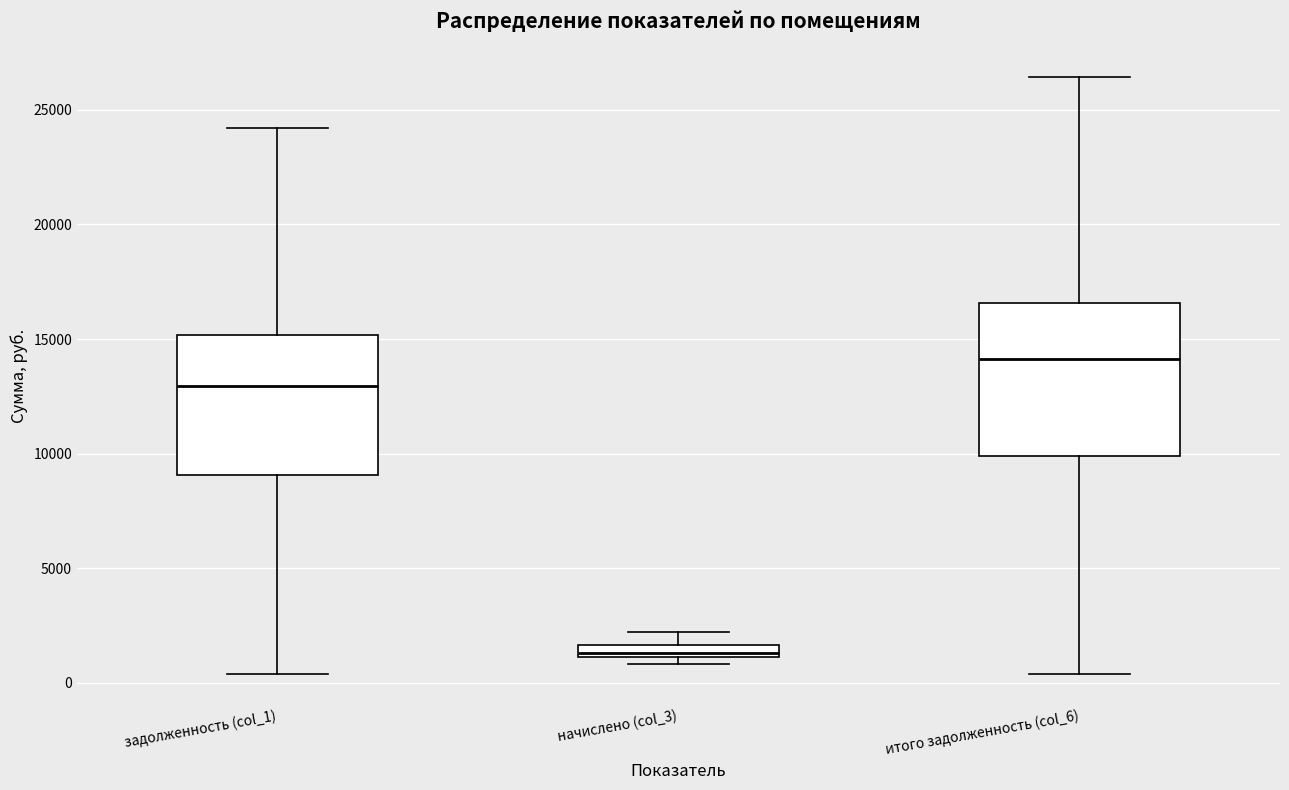

Which box has the highest median line?

итого задолженность (col_6)